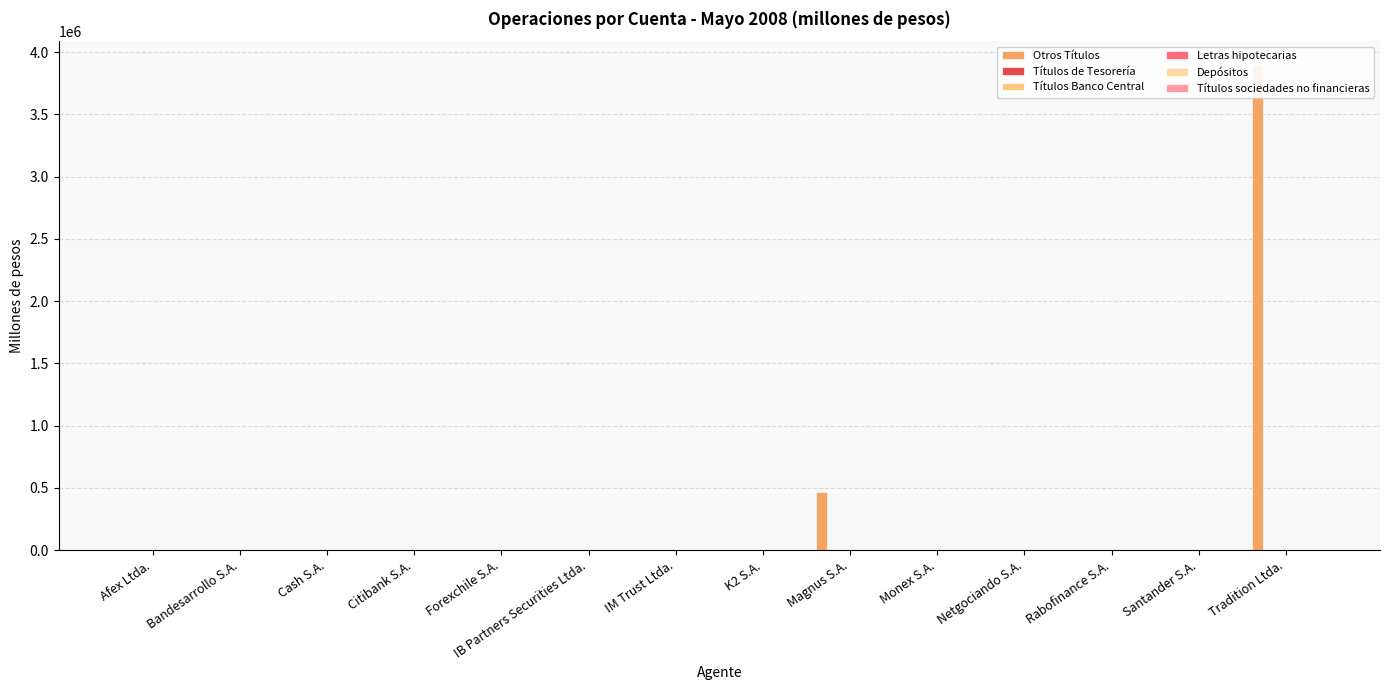

How many bars are there in each group?

6